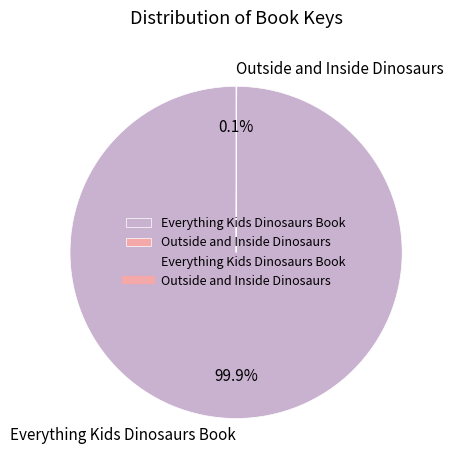

To the nearest percent, what is the average slice percentage?

50%